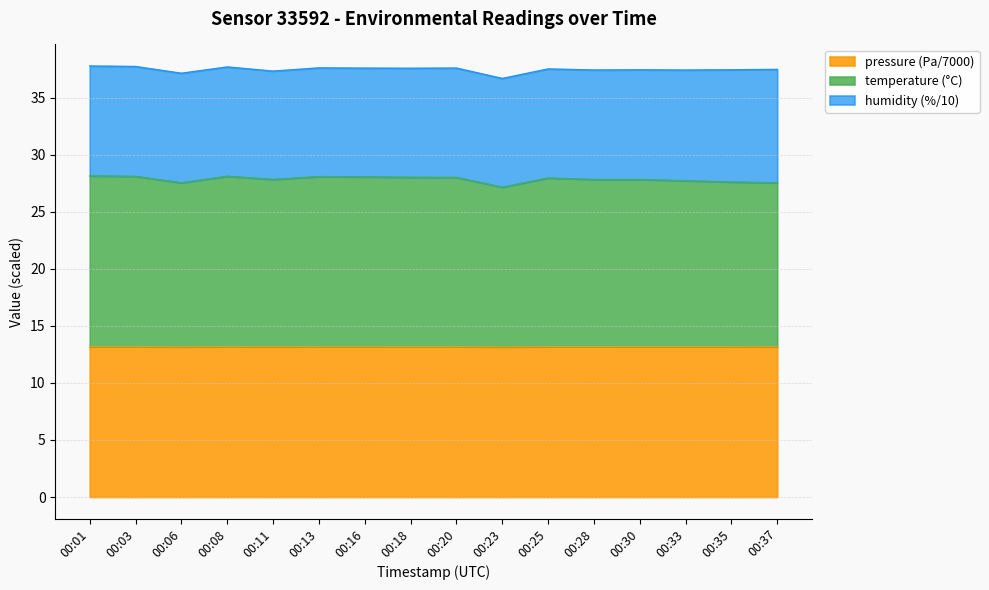

True or false: the data has more than 2 interior local peaks.

True